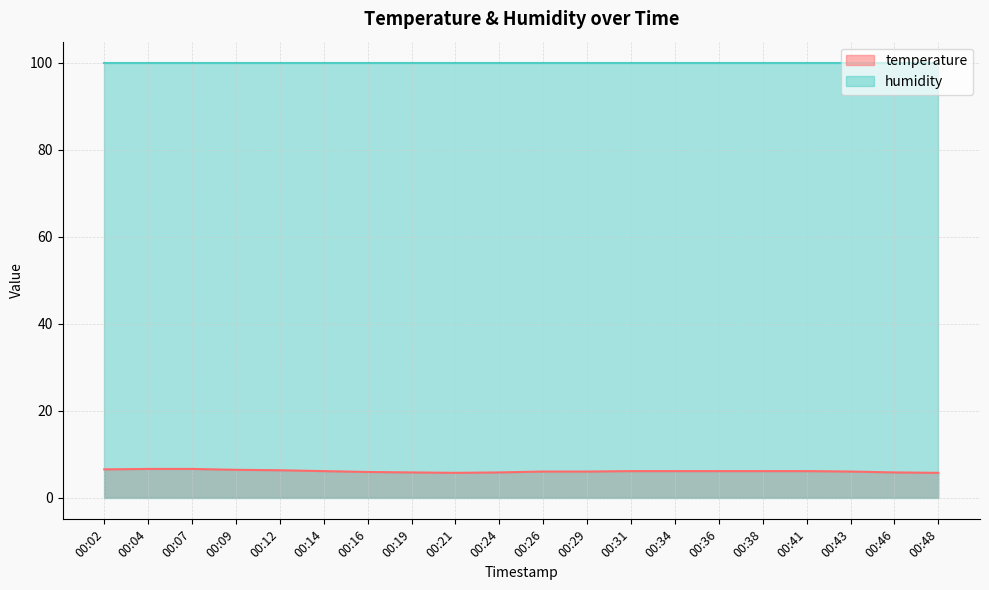

How many interior local valleys (lower than both neighbors) does the data have?

1